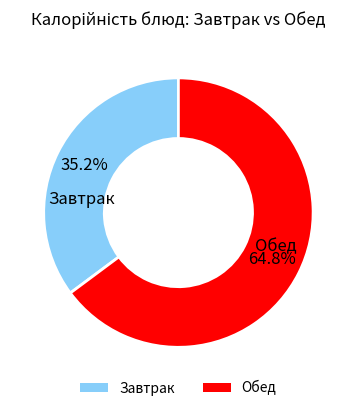

Is the sum of Обед and Завтрак greater than half?

Yes